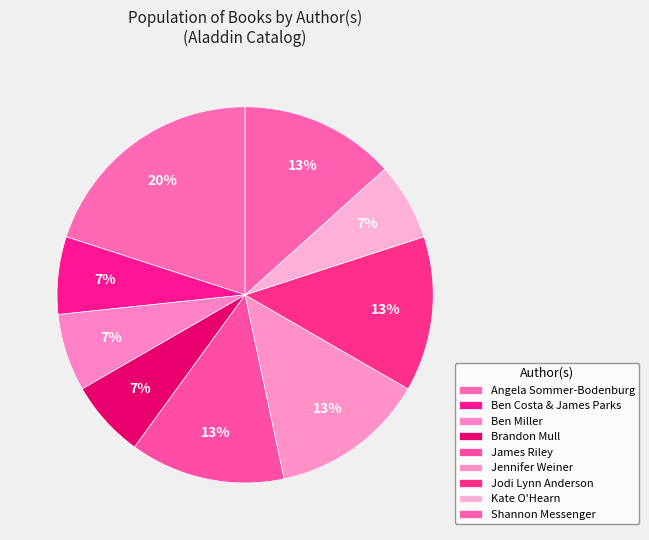

Is it true that Kate O'Hearn is 1% of the pie?

False